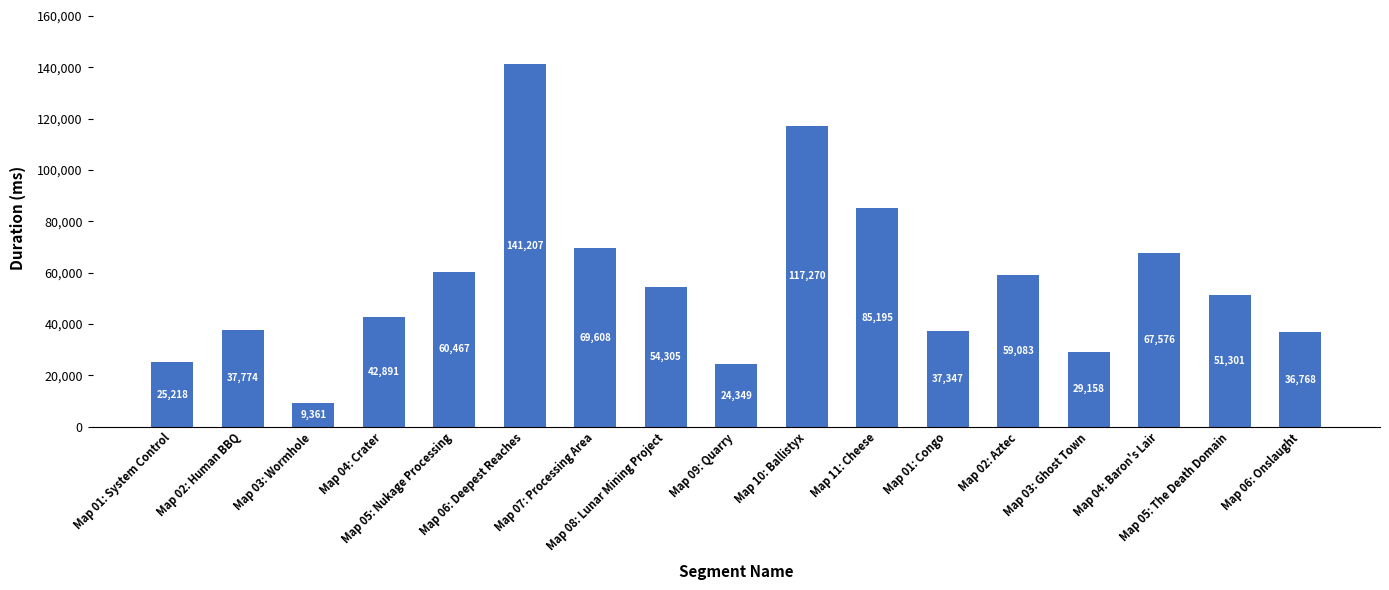

How many data points does each series have?

17